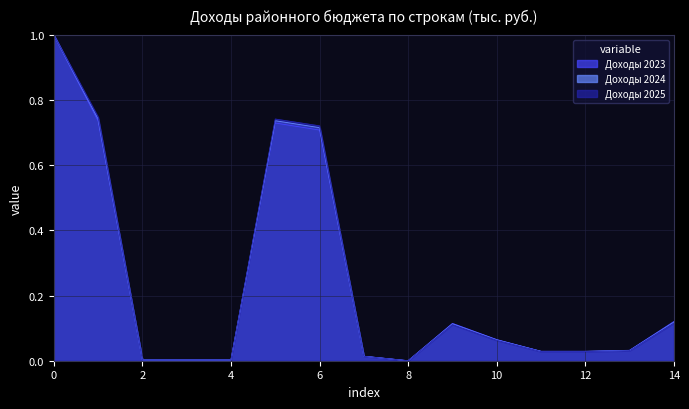

How many interior local peaks does the Доходы 2023 series have?

2